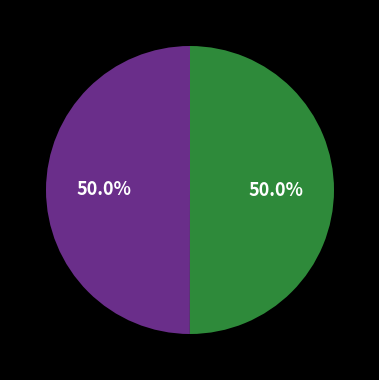

How many slices are in this pie chart?

2